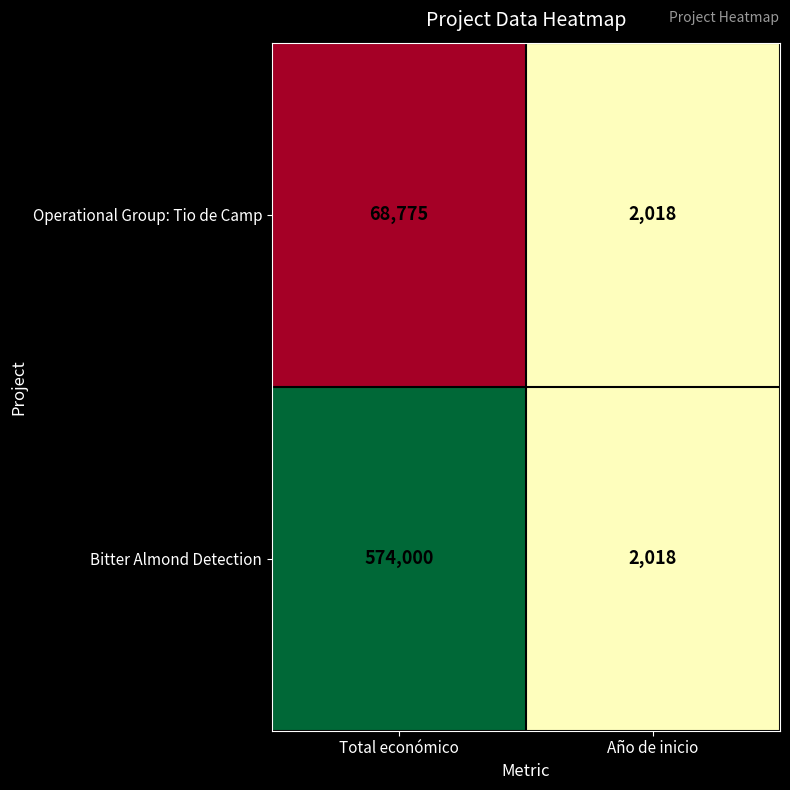

What is the maximum value shown in the chart?

574000